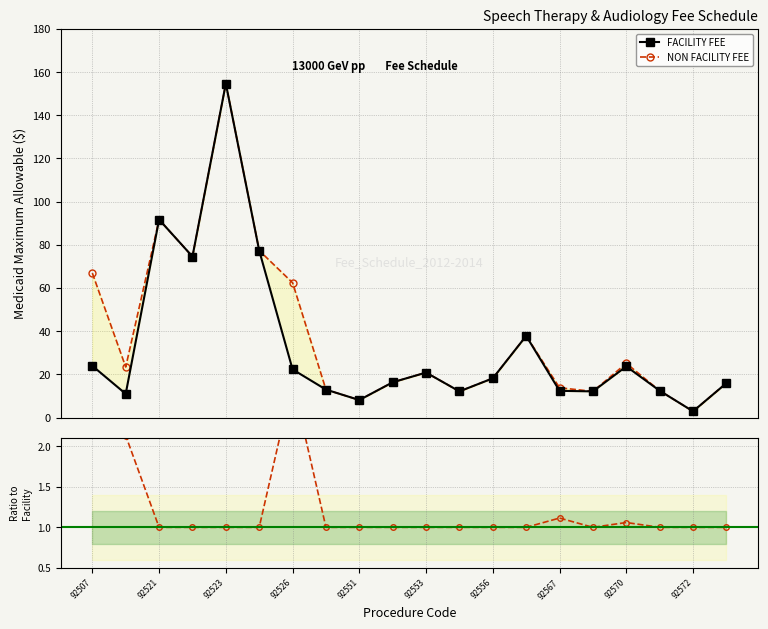

What is the difference between the maximum and second lowest values in the Non-Facility / Facility series?

1.8